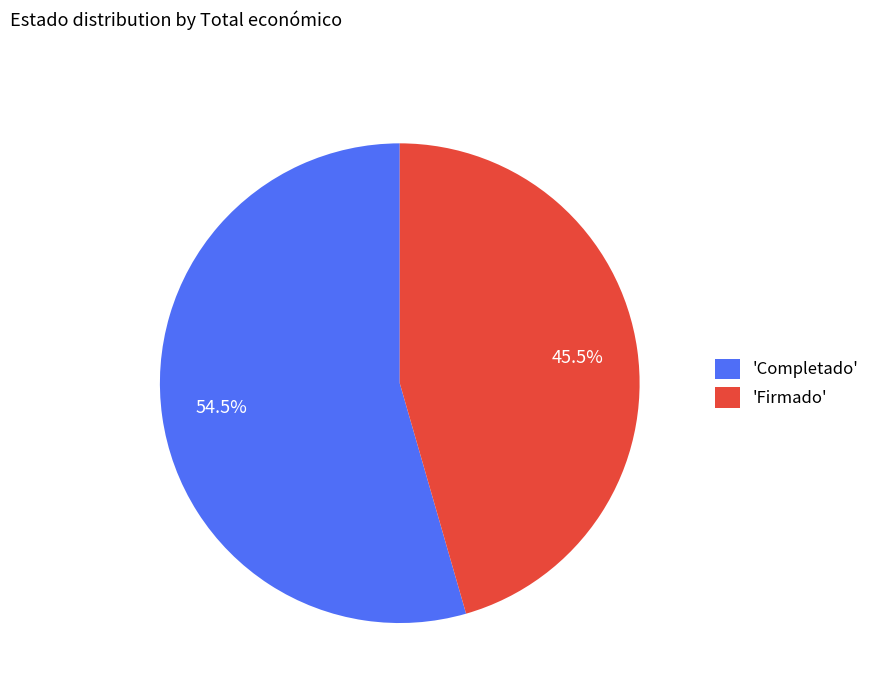

Count the number of slices in the pie.

2